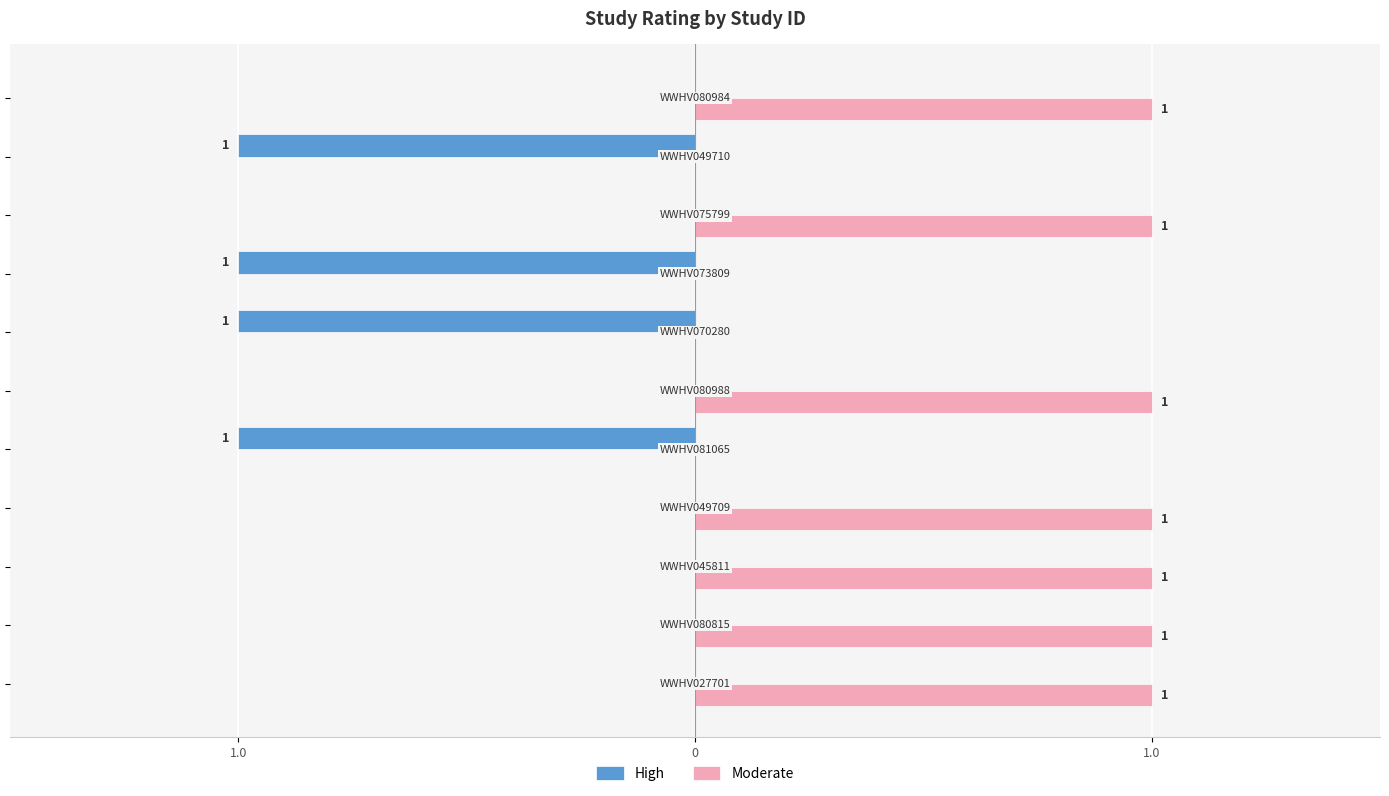

What are all the series names shown in the legend?

High, Moderate